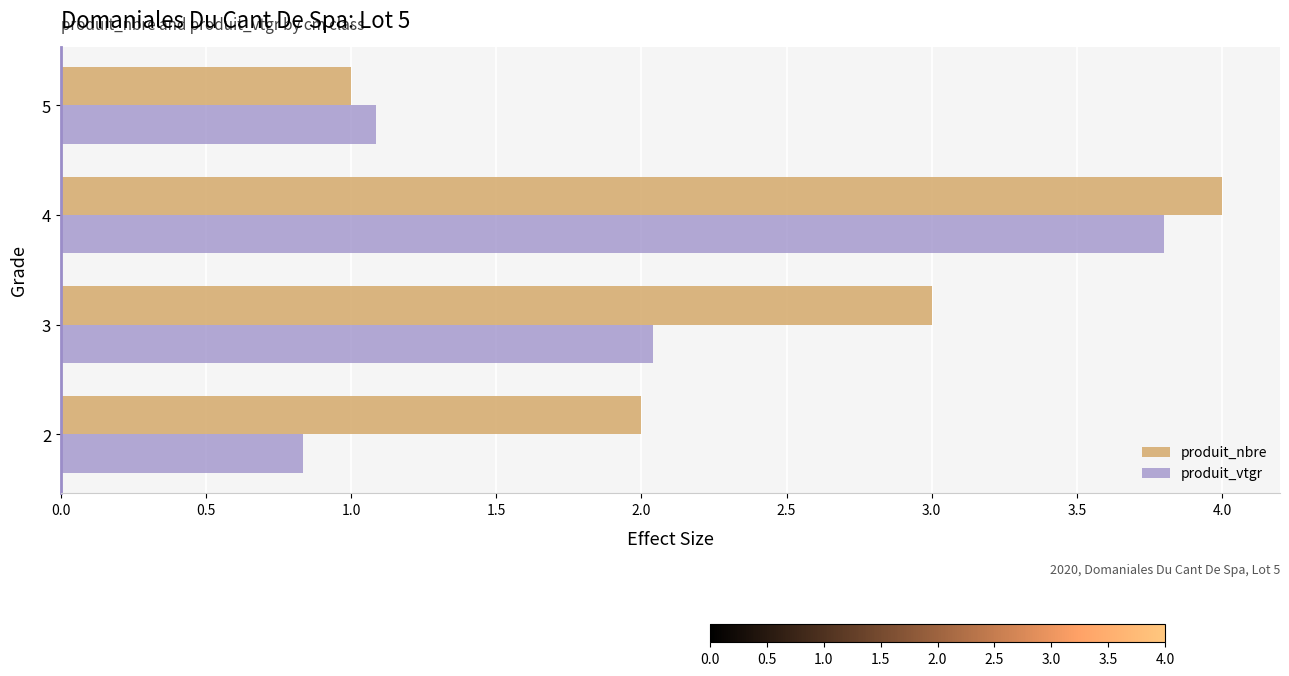

What is the minimum value shown in the chart?

0.8